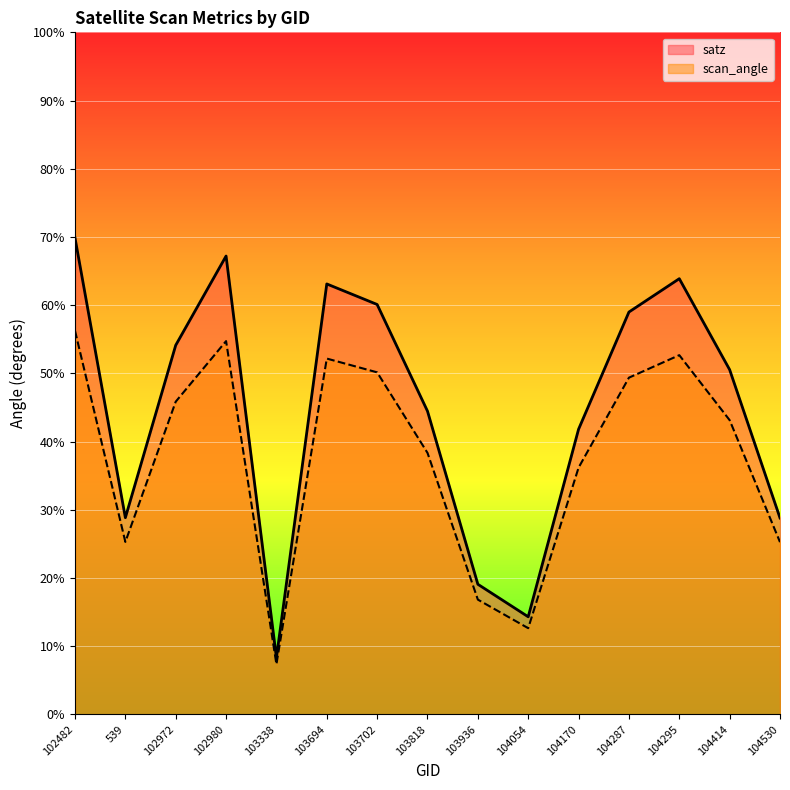

What is the average value of the satz series?

44.9